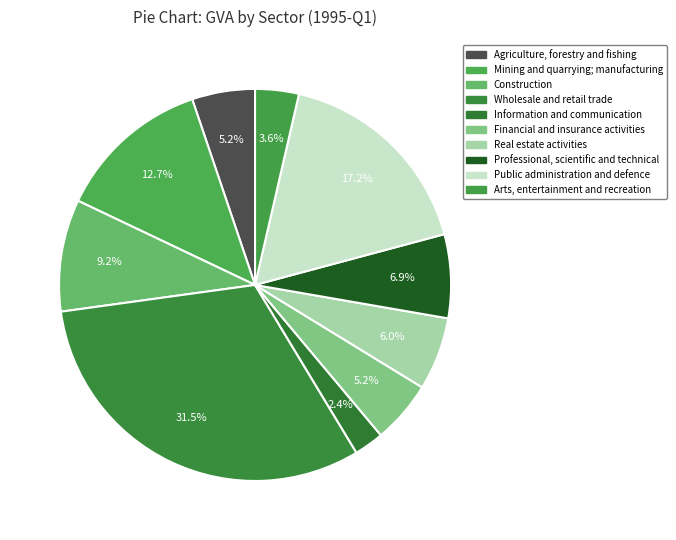

Which slice is the largest?

Wholesale and retail trade